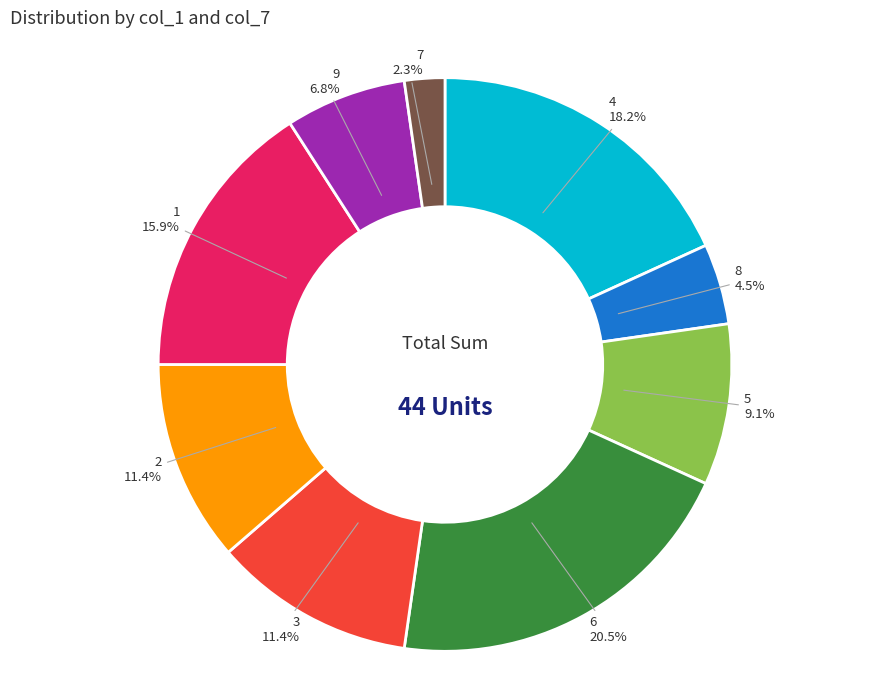

Is there any slice that represents more than half of the pie?

No